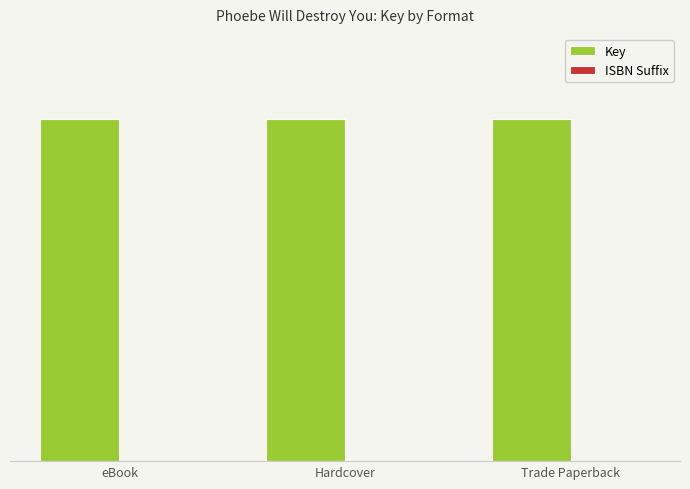

Are the bars grouped side by side (vs. stacked)?

Yes